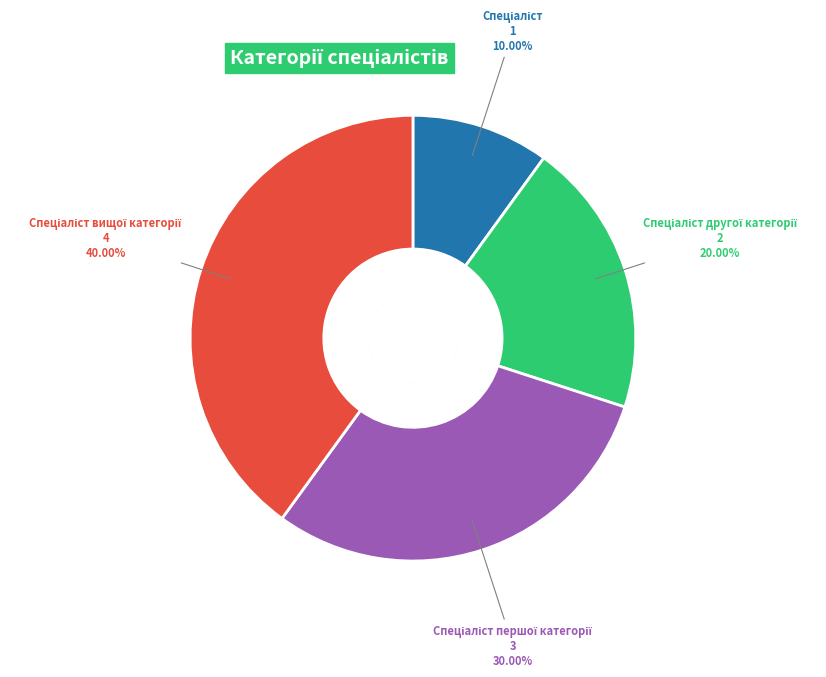

Is there a majority slice in this chart?

No